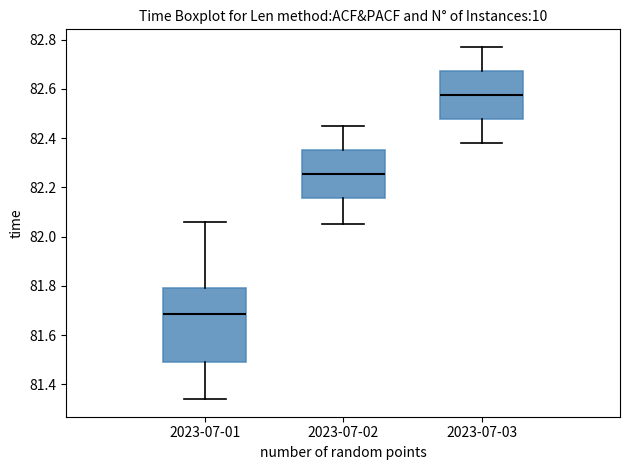

Which box has the lowest median line?

2023-07-01